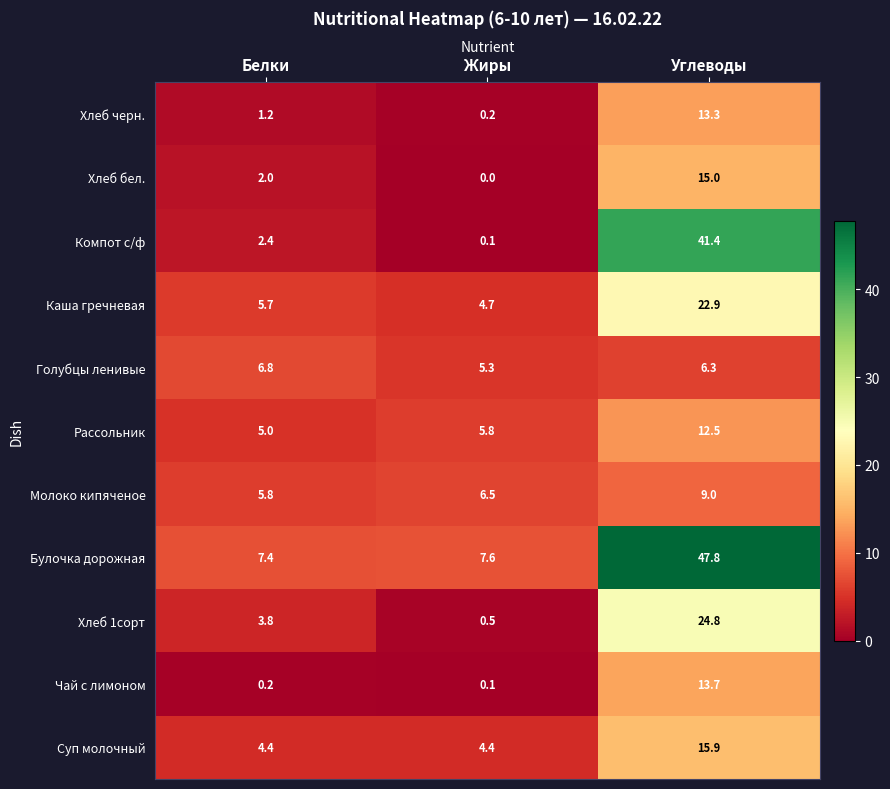

How many data points does each series have?

3